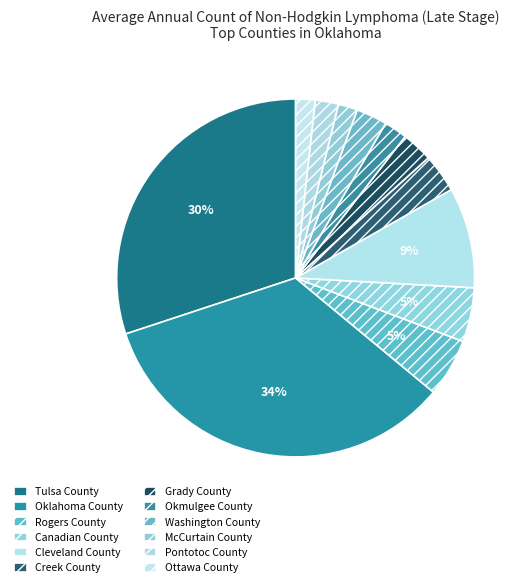

What is the largest slice in the pie chart?

Oklahoma County